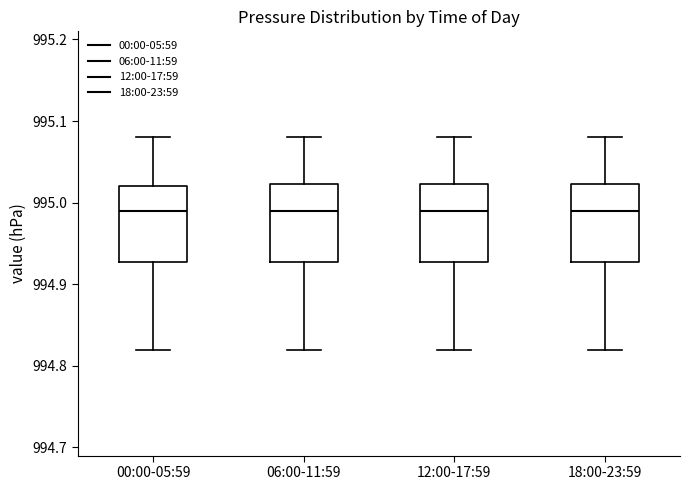

Where does the upper whisker of the box for 06:00-11:59 end on the y-axis? The values are not printed on the chart, so give them approximately, as read against the axis.

995.08